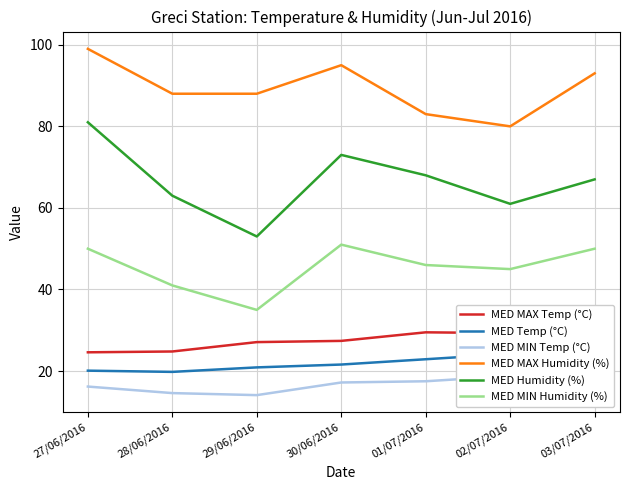

List the labels in order of MED MAX Temp (°C) value, largest first.

01/07/2016, 02/07/2016, 03/07/2016, 30/06/2016, 29/06/2016, 28/06/2016, 27/06/2016